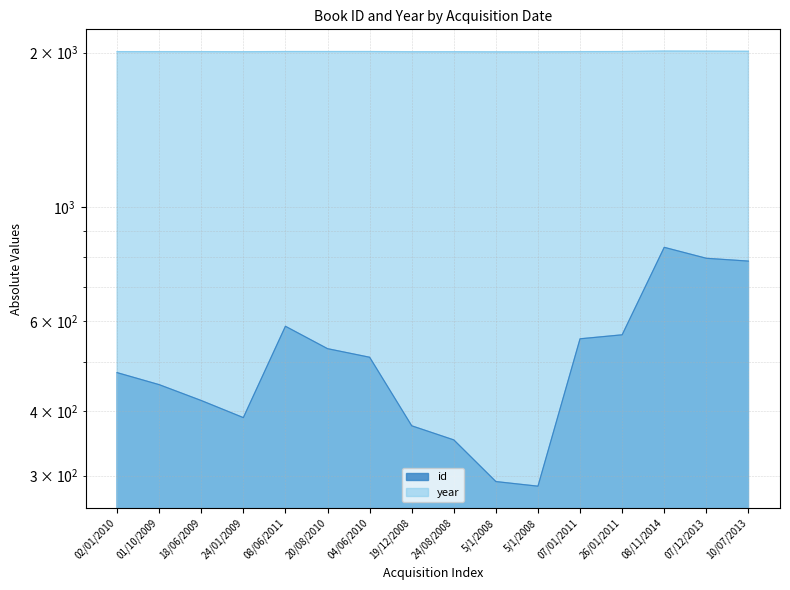

Which series has the widest spread of values?

id